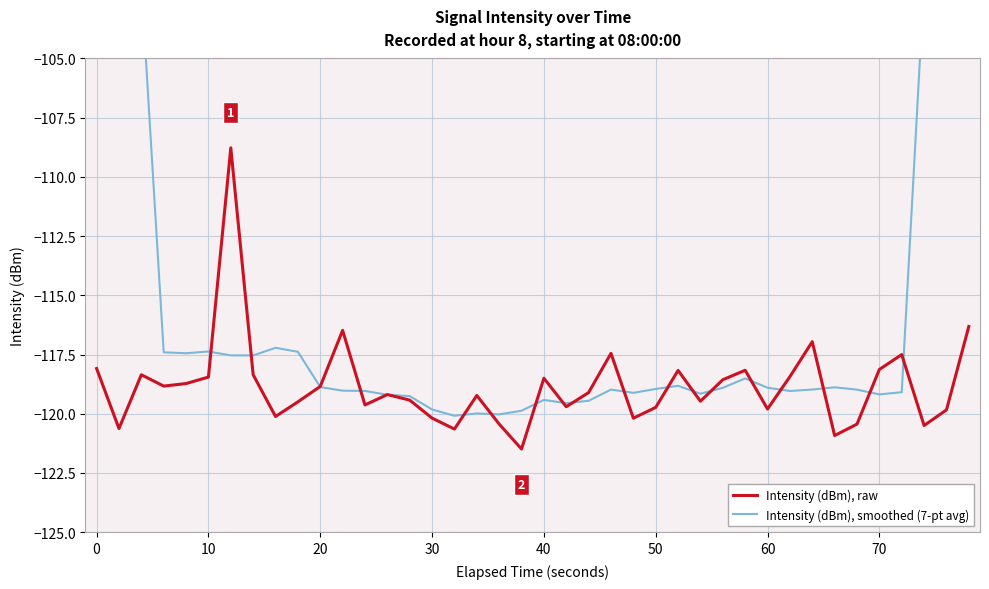

Where does the Intensity (dBm), raw series first go above -119?

0